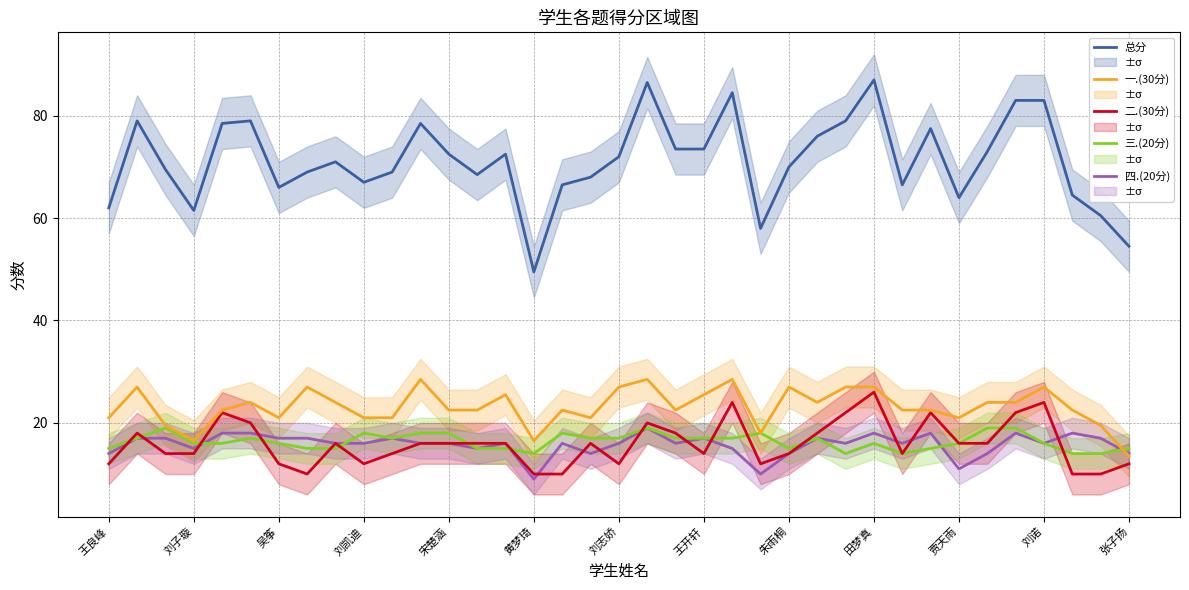

The 三.(20分) series shows 14.0 at 黄梦琦. True or false?

True